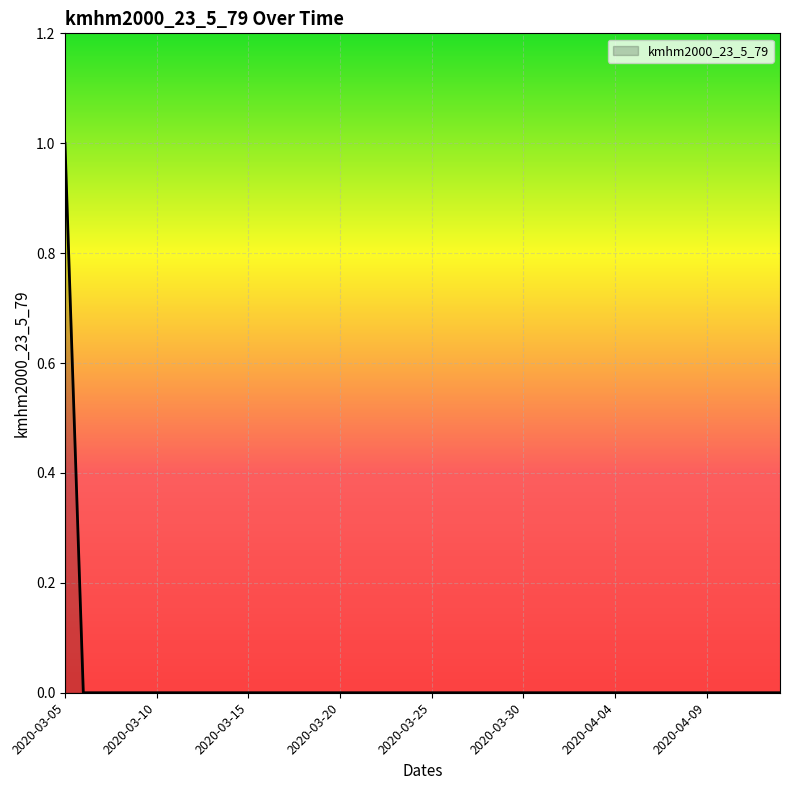

How many lines are shown in the chart?

1